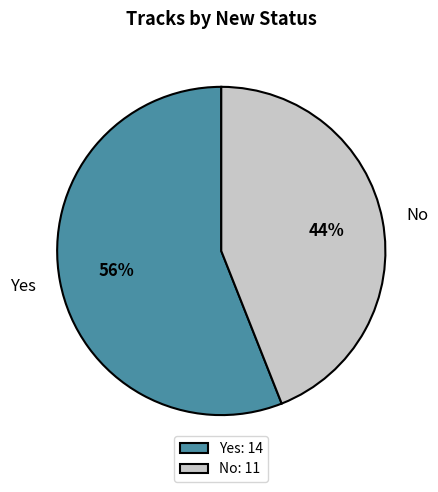

Rank the categories by value from lowest to highest.

No, Yes